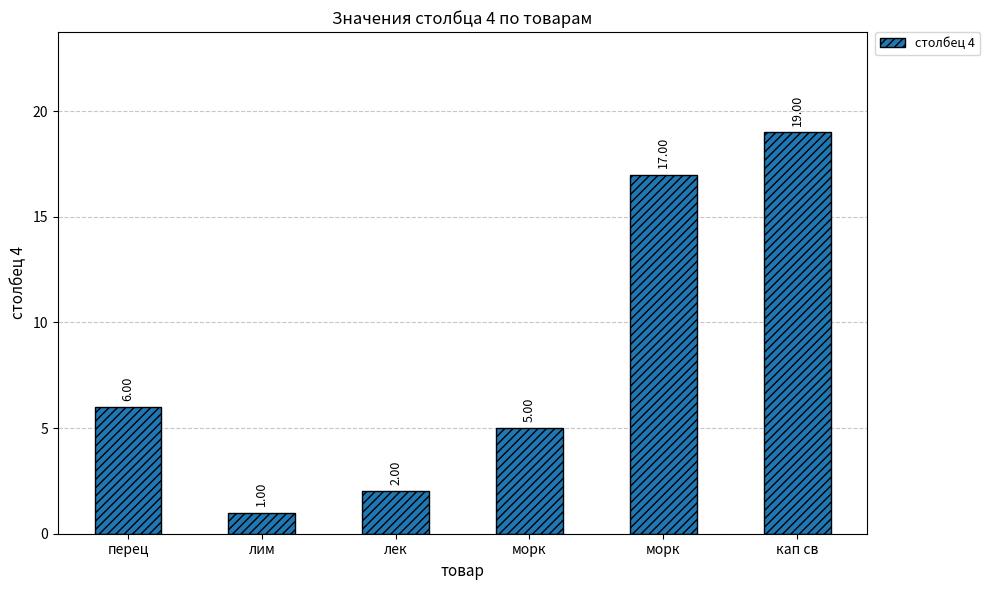

Reading left to right, list all the values displayed in this chart.

6	1	2	5	17	19